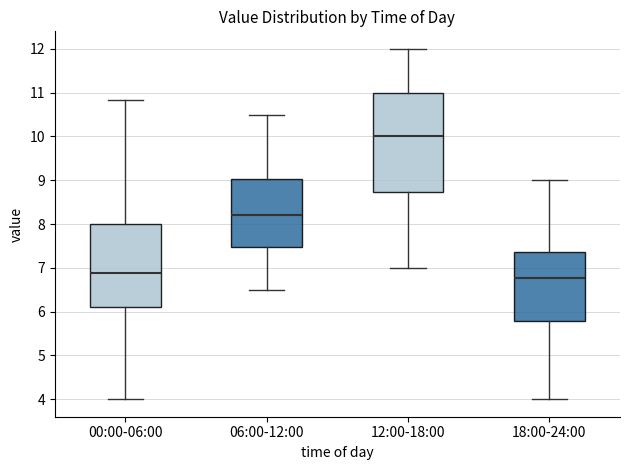

Reading left to right, transcribe this box plot: for each box, give where its median line is, the range the box spans, and where its two whiskers end, as read against the y-axis. The values are not printed on the chart, so give them approximately, as read against the axis.

00:00-06:00: median 6.9, box 6.1 to 8.0, whiskers 4.0 to 10.8
06:00-12:00: median 8.2, box 7.5 to 9.0, whiskers 6.5 to 10.5
12:00-18:00: median 10.0, box 8.7 to 11.0, whiskers 7.0 to 12.0
18:00-24:00: median 6.8, box 5.8 to 7.4, whiskers 4.0 to 9.0